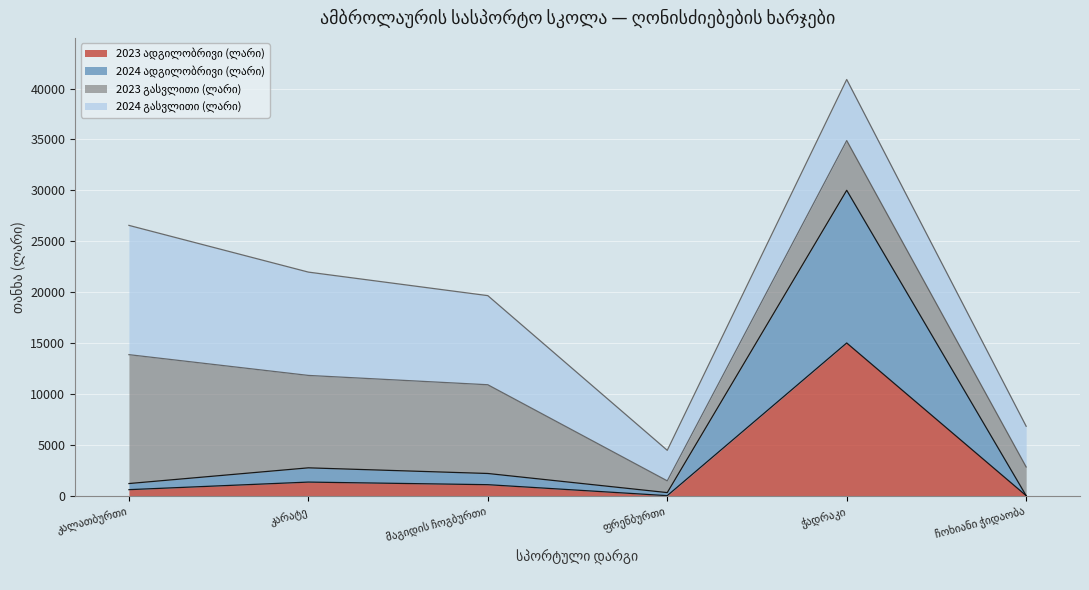

Is it true that 2024 ადგილობრივი (ლარი) equals 474 at მაგიდის ჩოგბურთი?

False